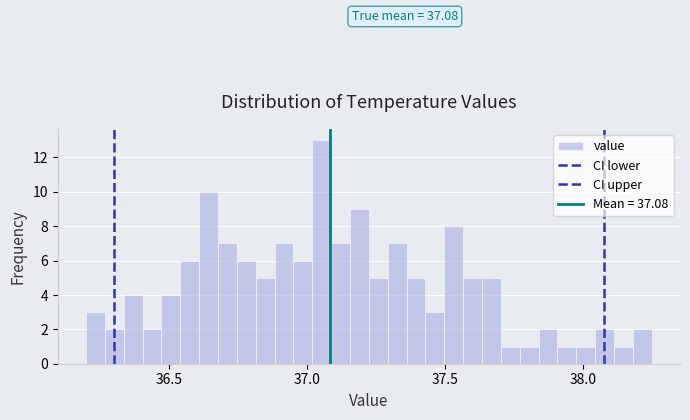

Around what value on the x-axis is the tallest bar? Give the approximate position of its centre, as read against the axis.

37.05